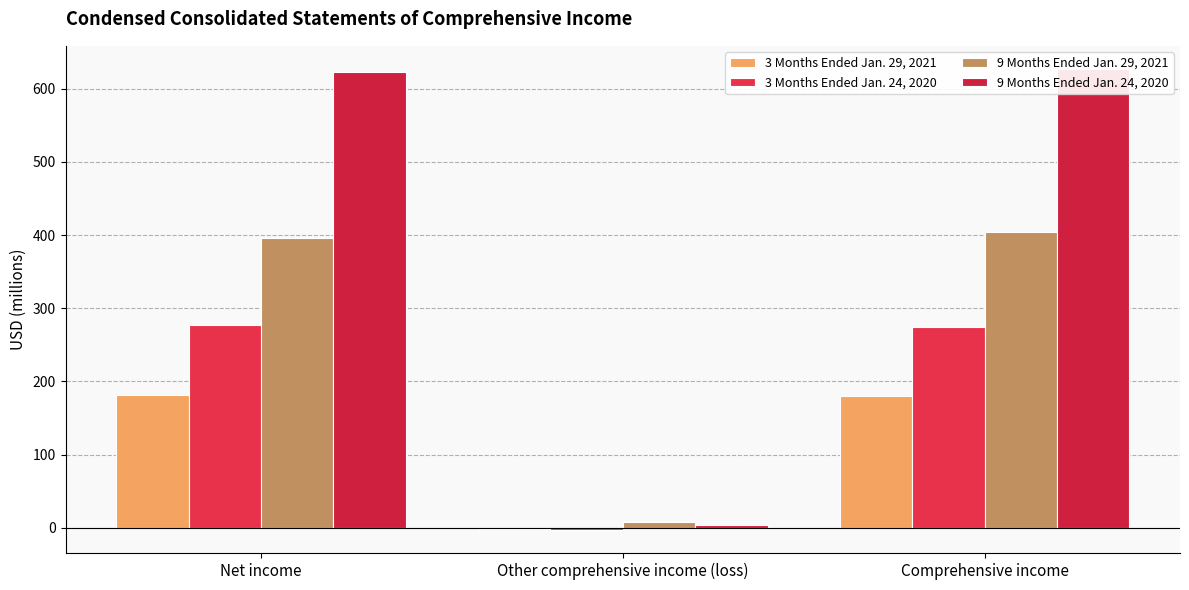

How many groups of bars are there?

3